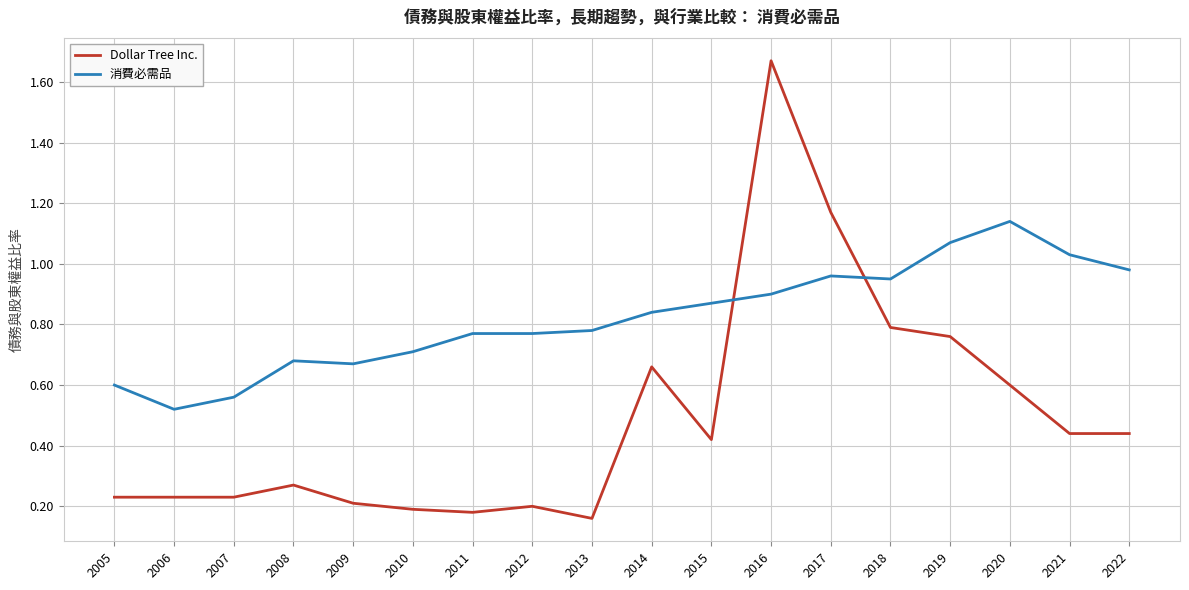

Where do Dollar Tree Inc. and 消費必需品 first cross each other?

2015 and 2016